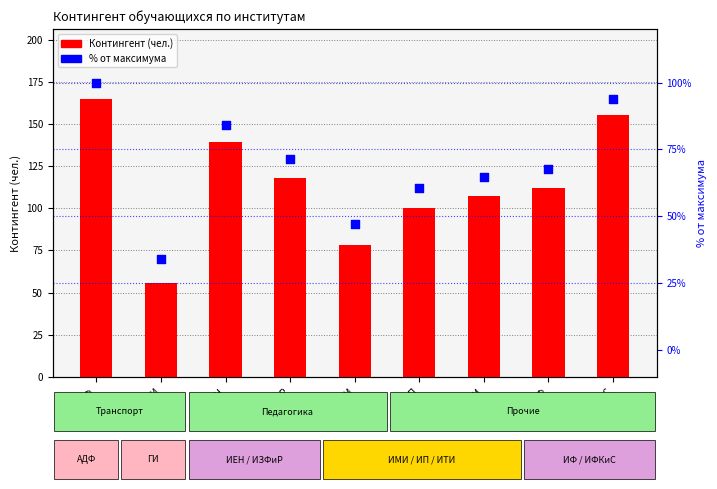

Which series contains the lowest Y value?

% от максимума